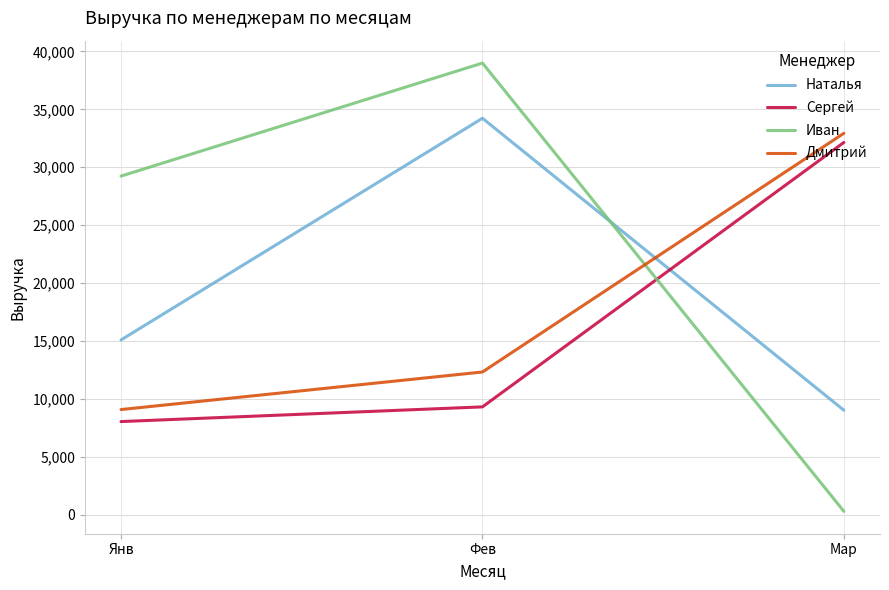

List the labels in order of Дмитрий value, smallest first.

Янв, Фев, Мар